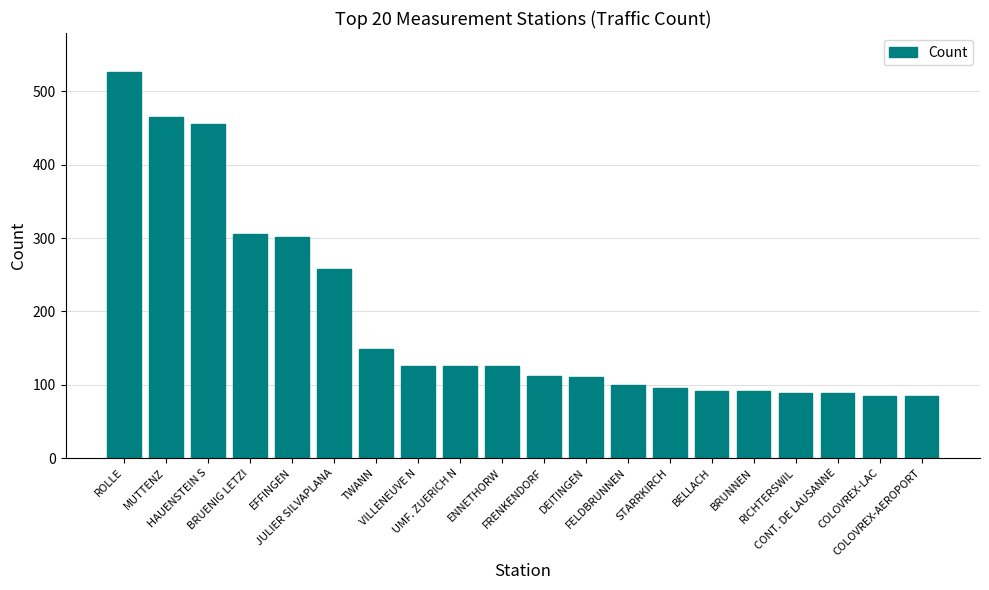

What is the change in value from EFFINGEN to FELDBRUNNEN?

-201